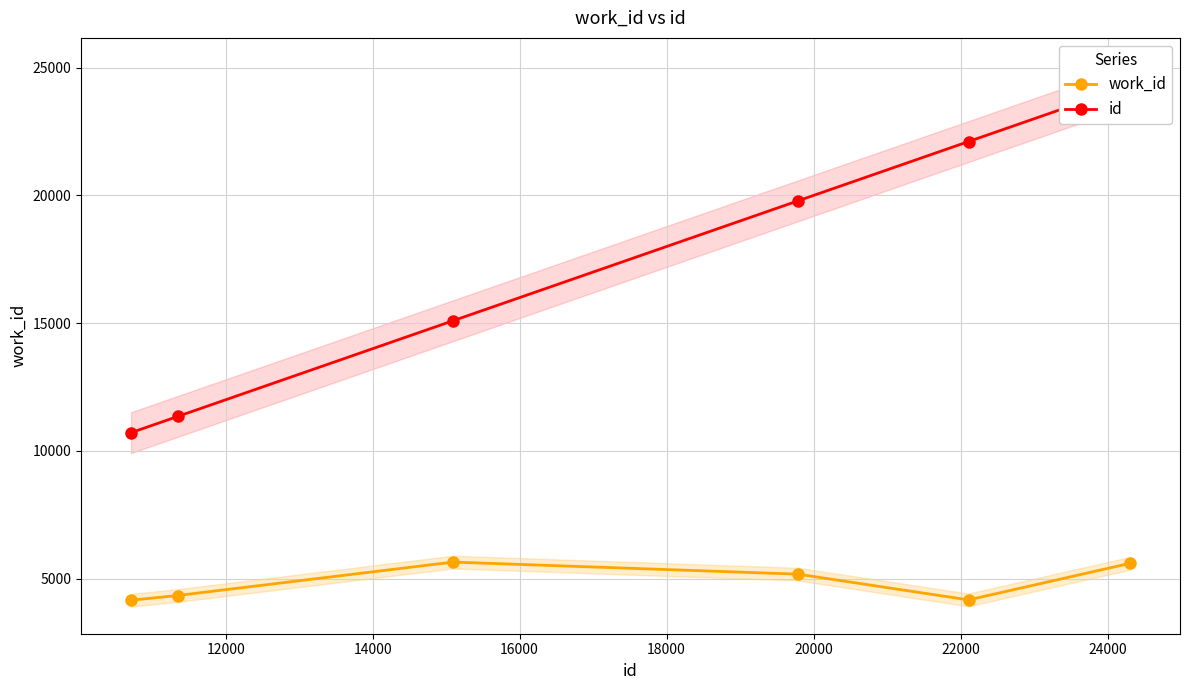

How many lines are shown in the chart?

2